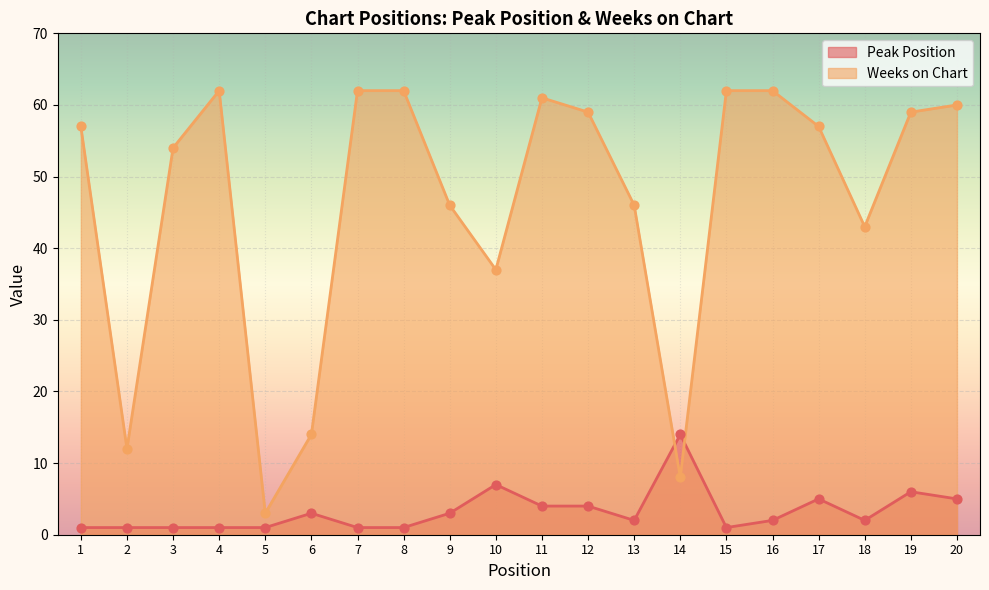

Which series contains the lowest Y value?

Peak Position